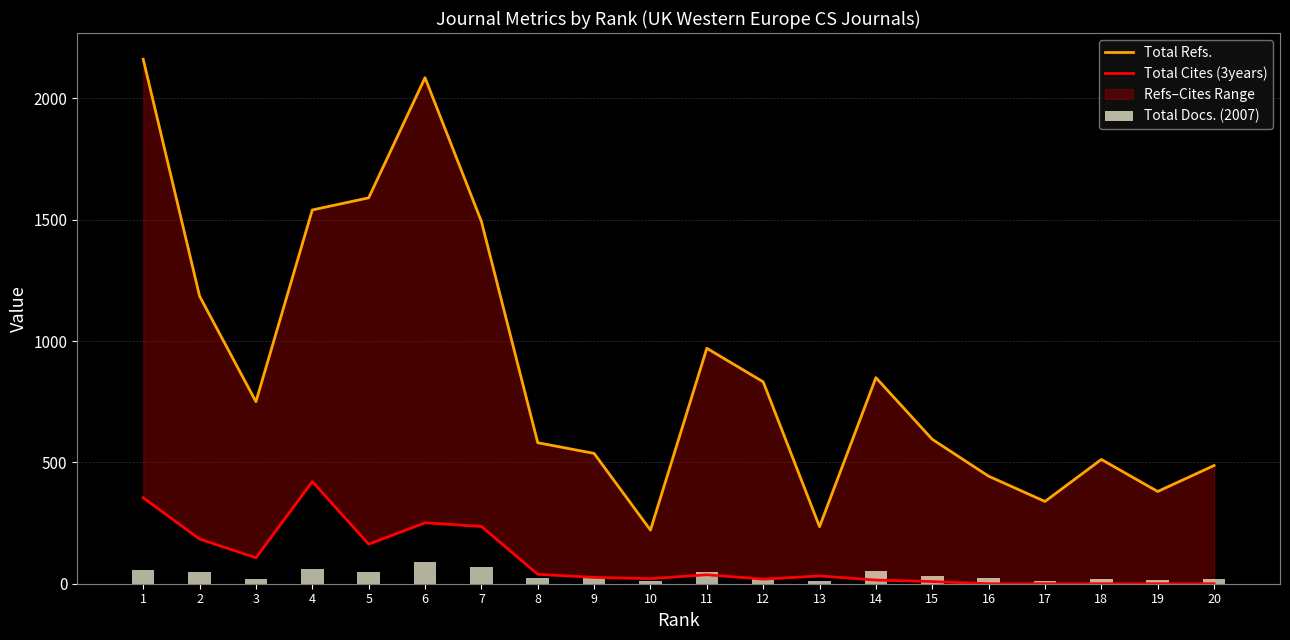

What is the difference between the Total Refs. values at 18 and 9?

25